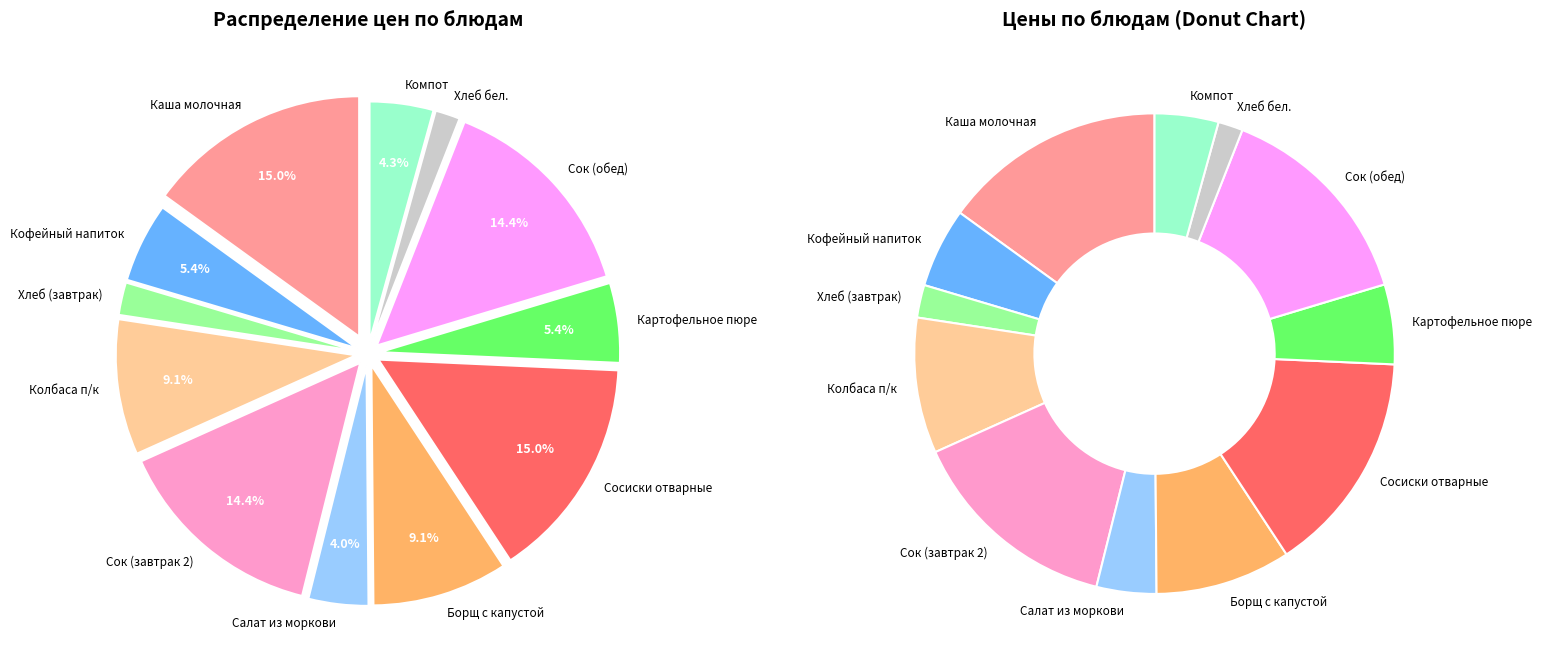

Which slice is the largest?

Каша молочная жидкая Дружба с маслом